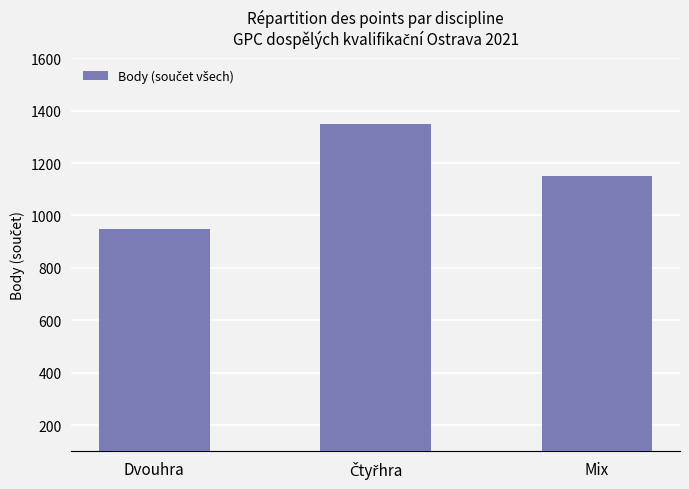

The chart shows a value of 1577 at Mix. True or false?

False